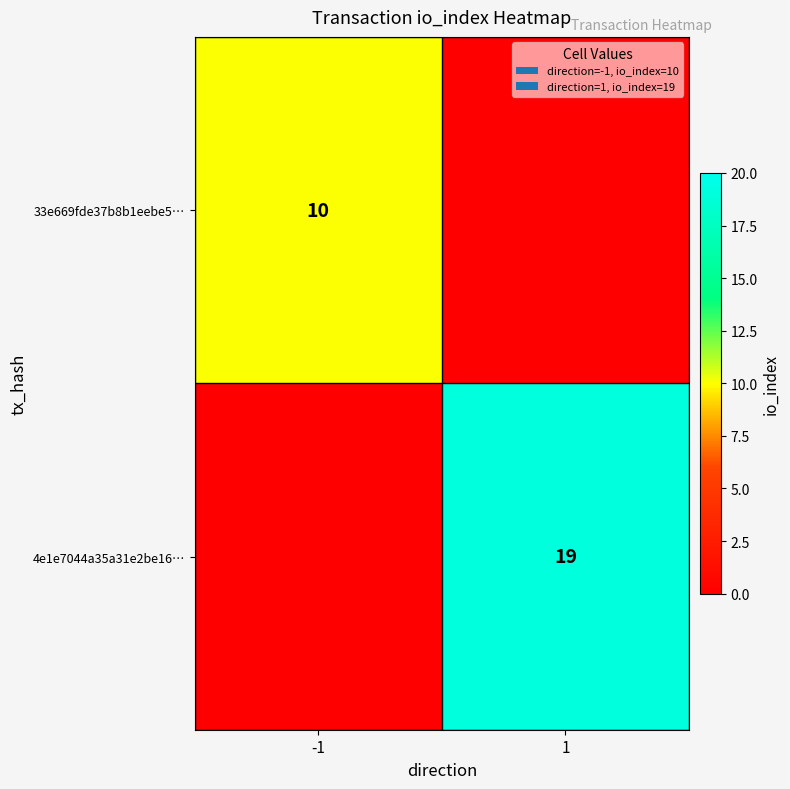

Is the value of 33e669fde37b8b1eebe5… at -1 greater than the value of 4e1e7044a35a31e2be16… at 1?

No